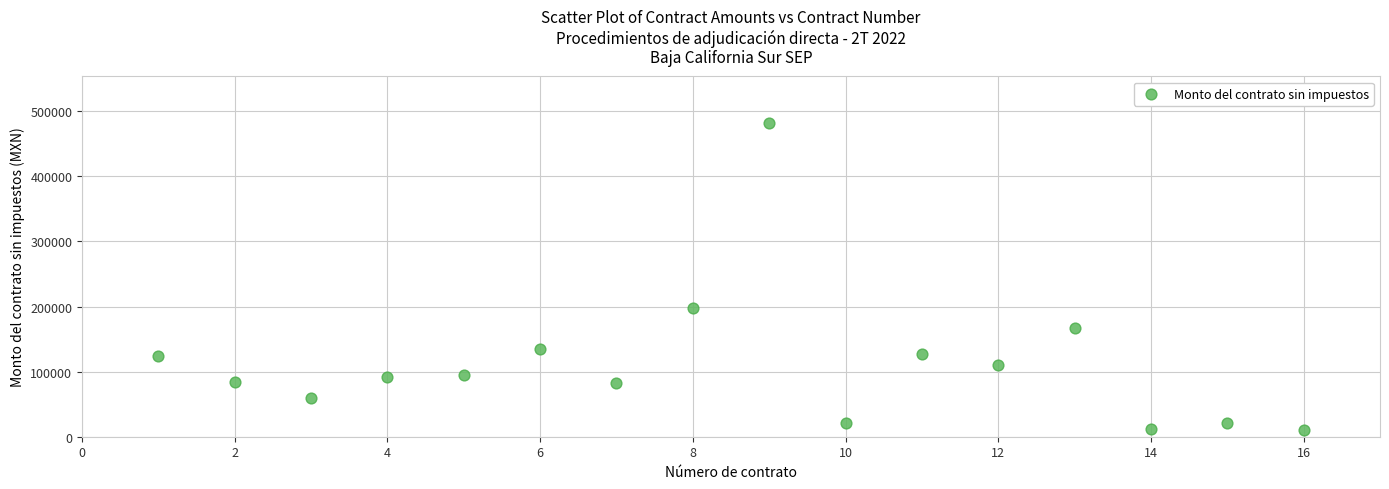

What Y value in the scatter plot is closest to 245907?

197305.0